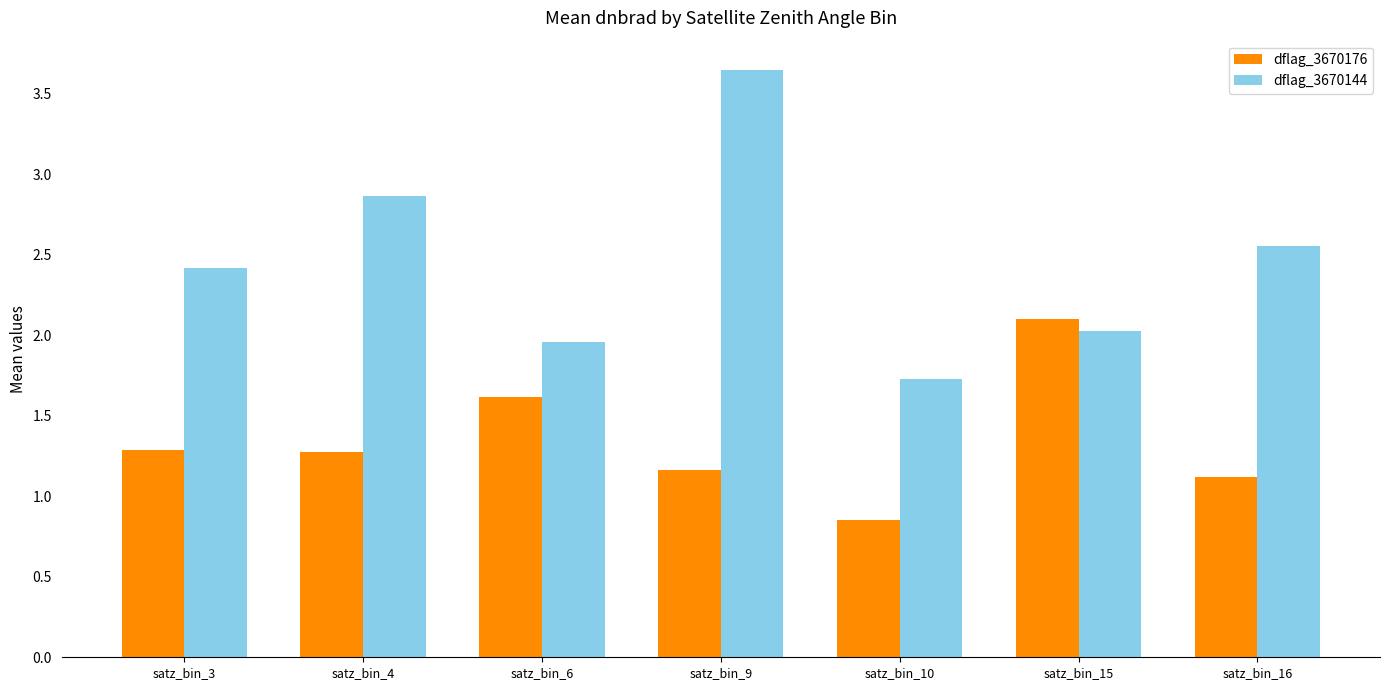

How many data points in dflag_3670176 are above 1?

6